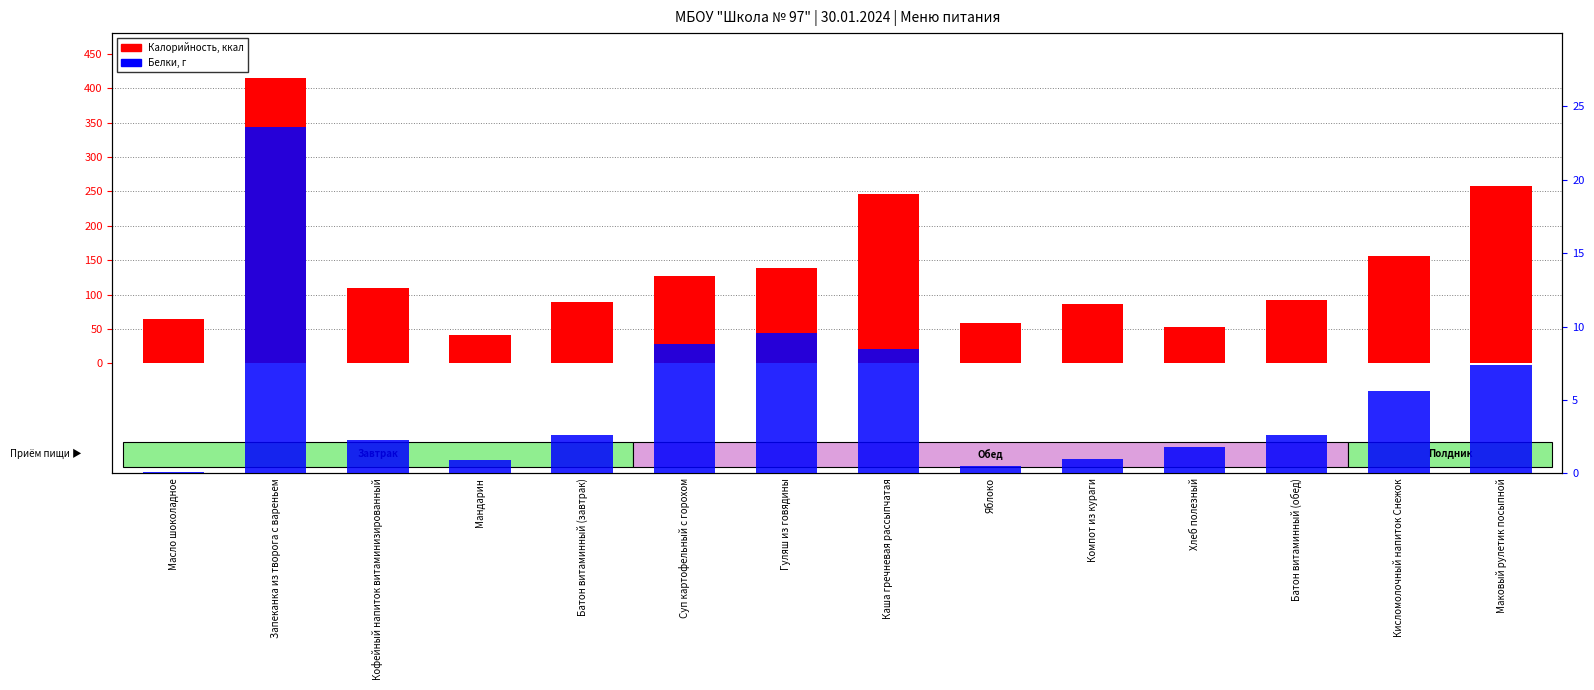

What is the label of the 6th bar from the right?

Яблоко